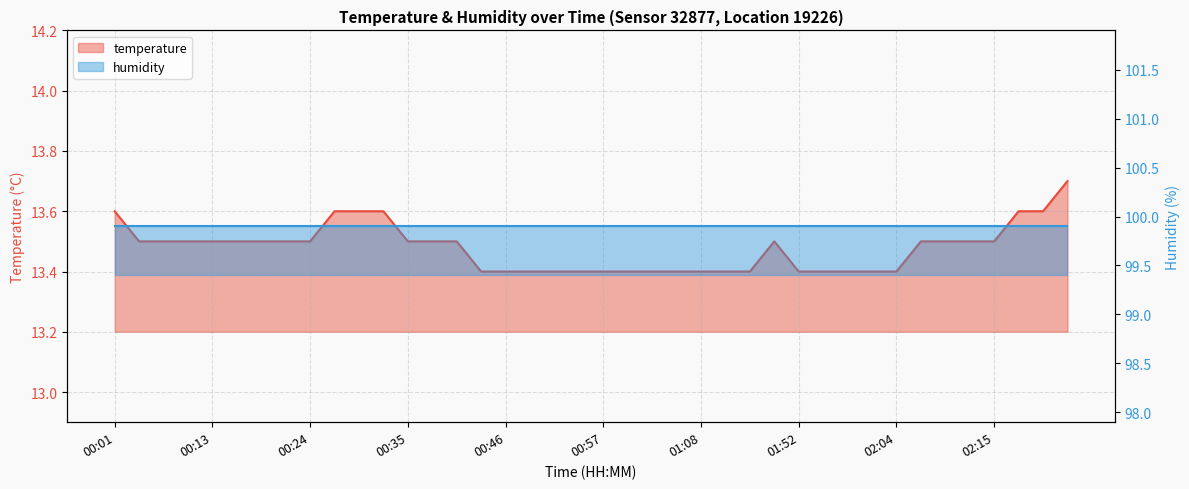

True or false: the data shows 8.2 at 01:05.

False